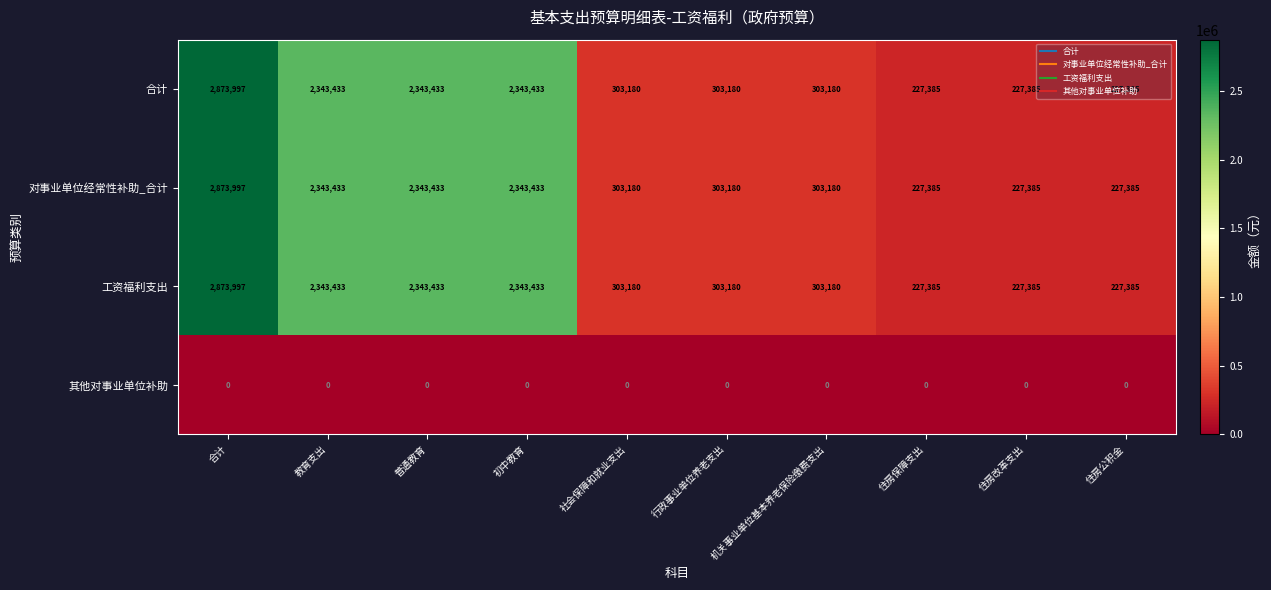

At which label does 工资福利支出 first exceed 303180?

合计